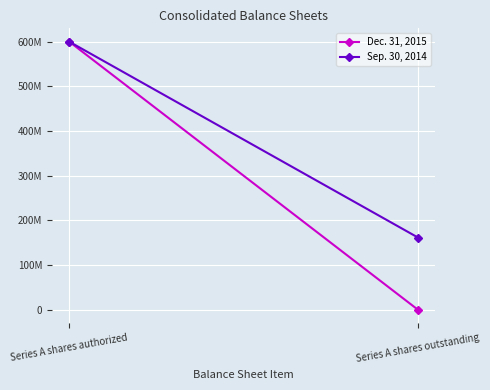

The Sep. 30, 2014 series shows 190076762 at Series A shares authorized. True or false?

False